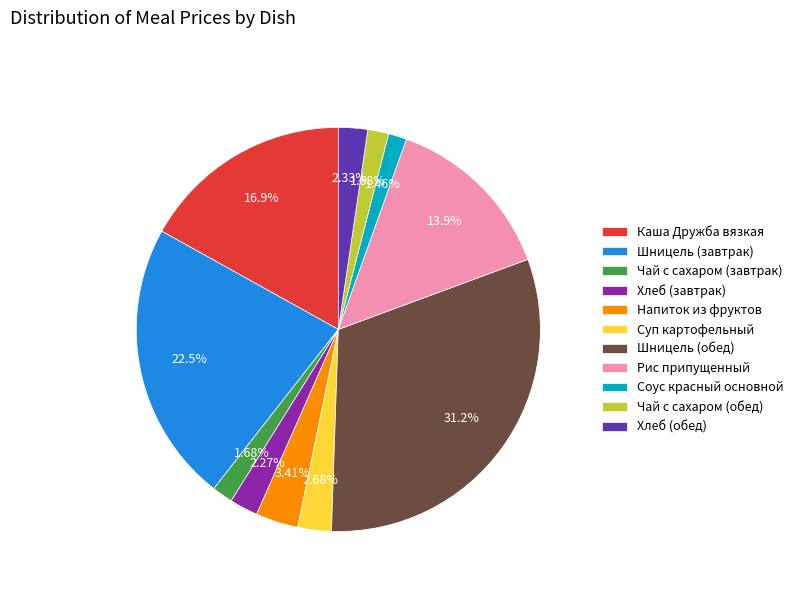

Which category has the biggest portion of the pie?

Шницель (обед)